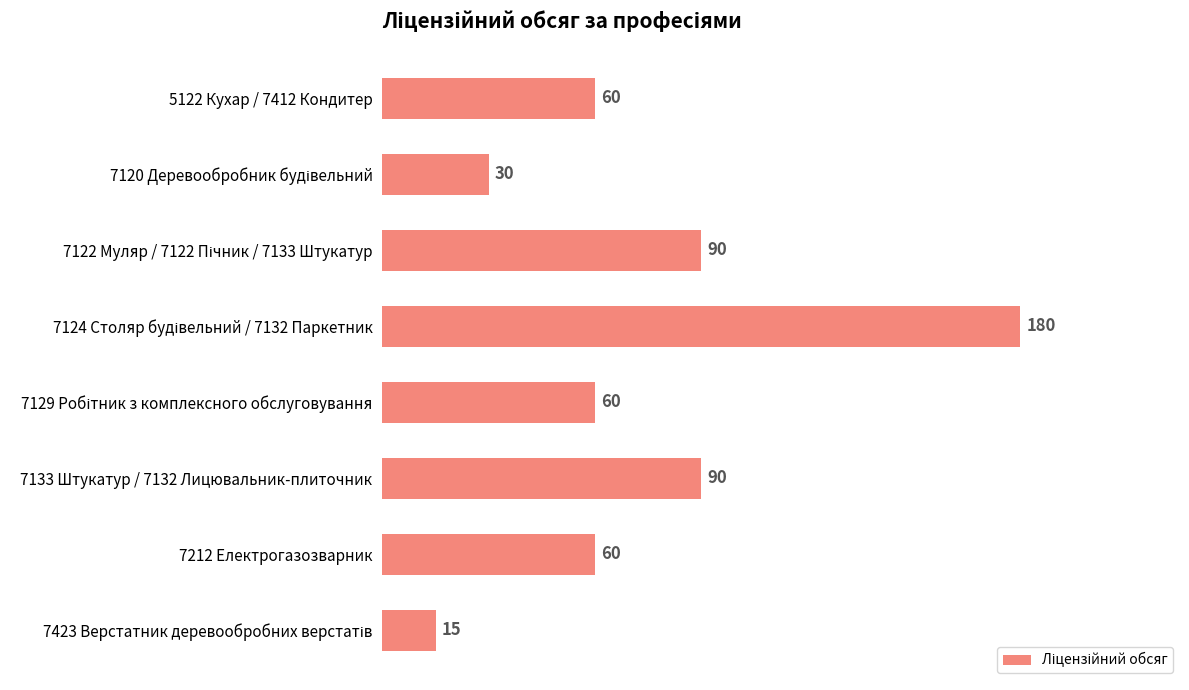

Count the values in the range 60 to 90.

5